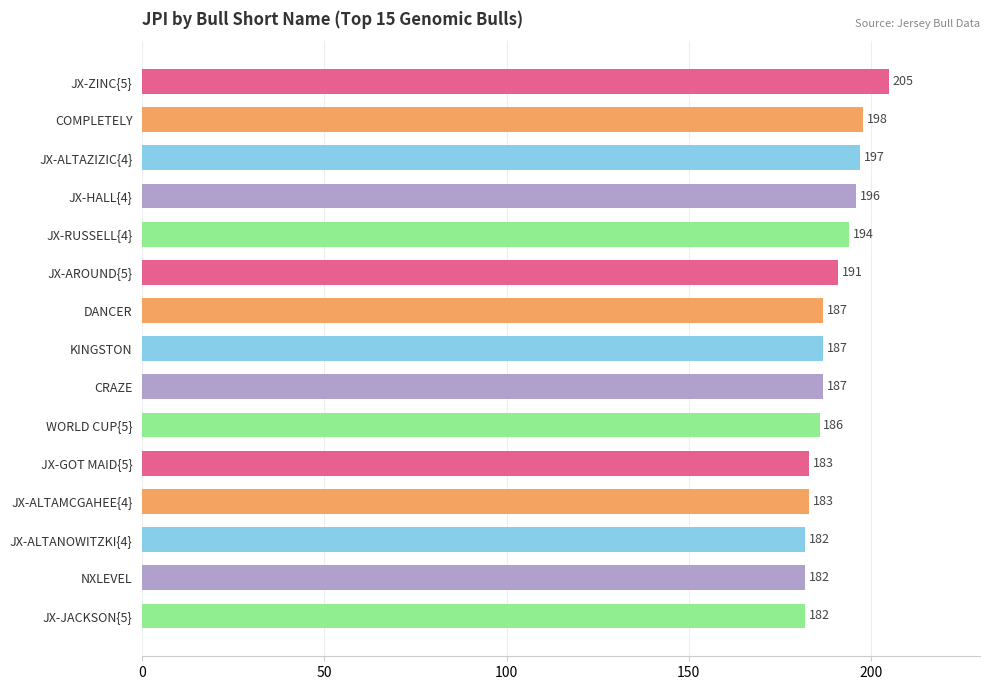

What is the change in value from JX-AROUND{5} to JX-JACKSON{5}?

-9